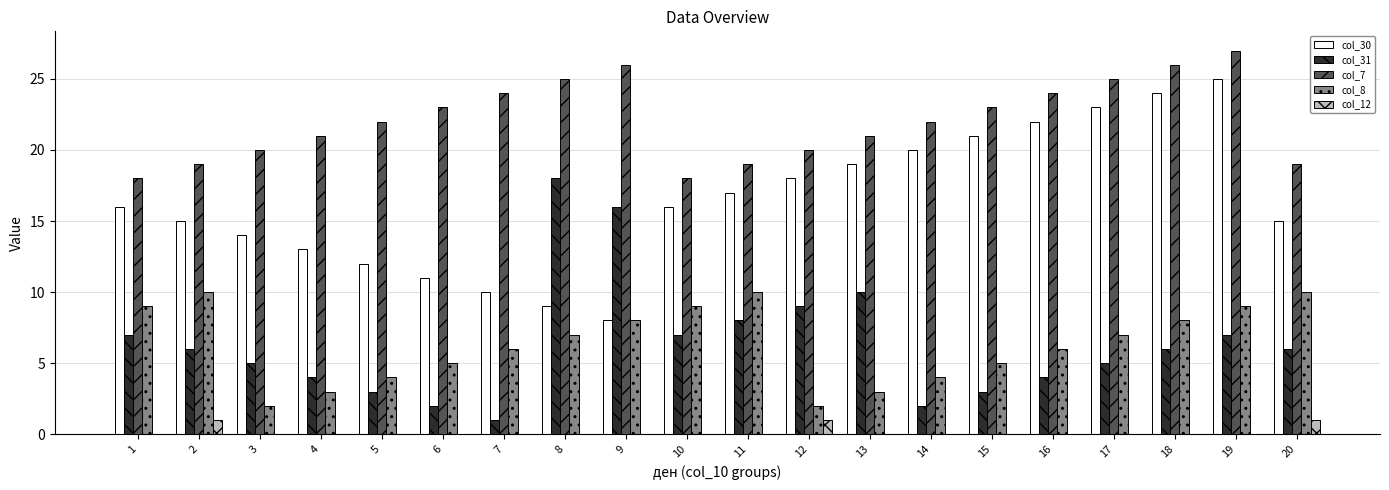

How many groups of bars are there?

20